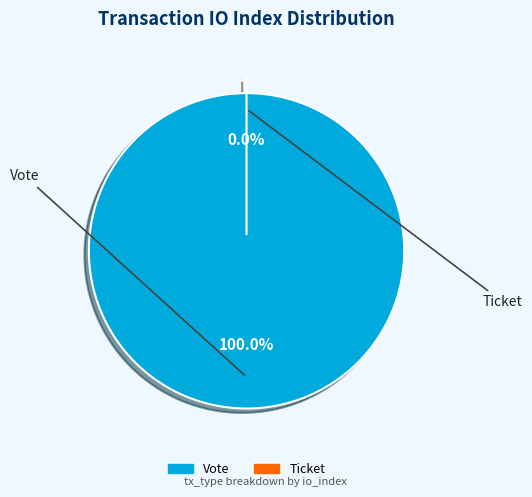

Count the number of slices in the pie.

2